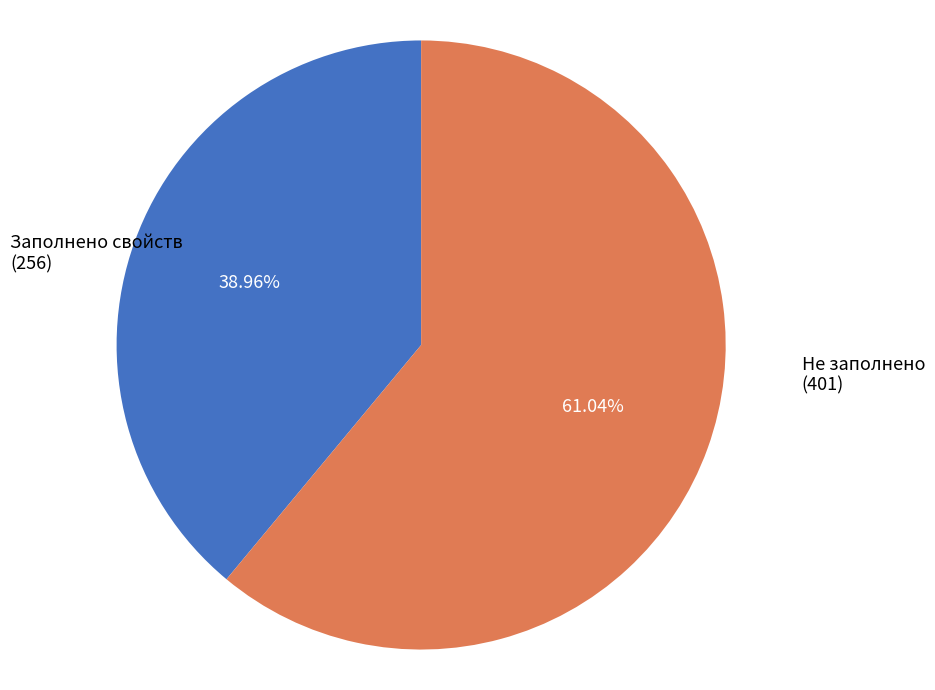

Does any single category account for the majority?

Yes